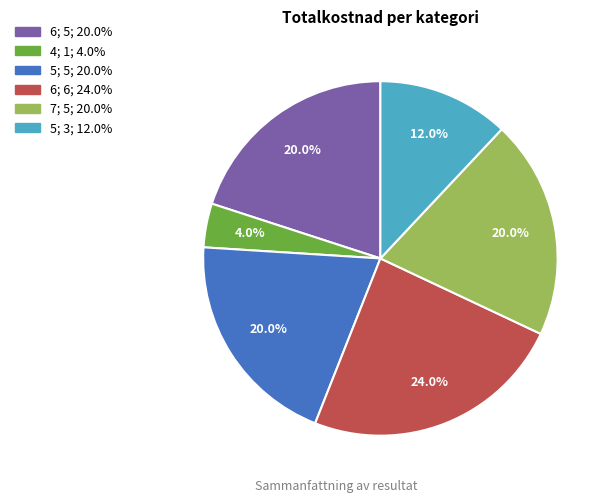

Is there any slice that represents more than half of the pie?

No